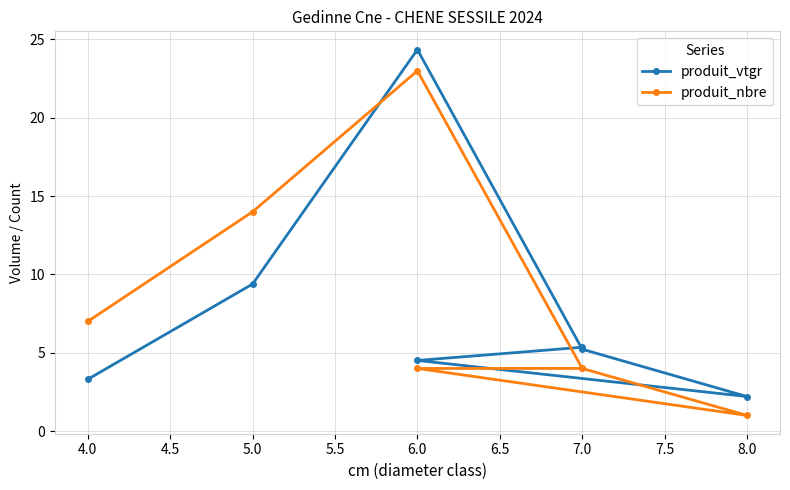

Is this an area chart (filled region under the line)?

No